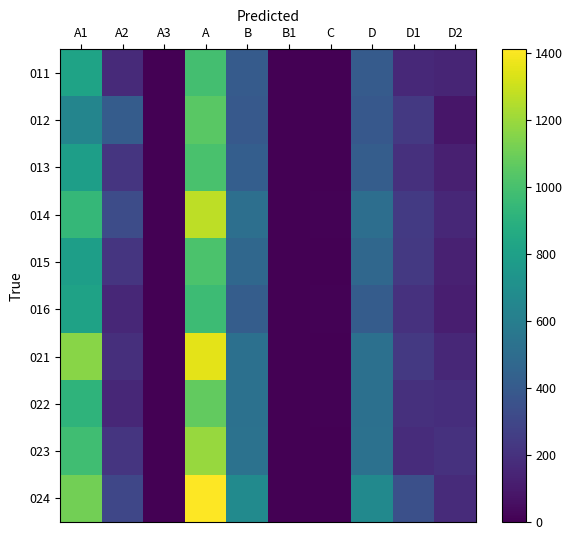

At how many categories does at least one series exceed 215?

6